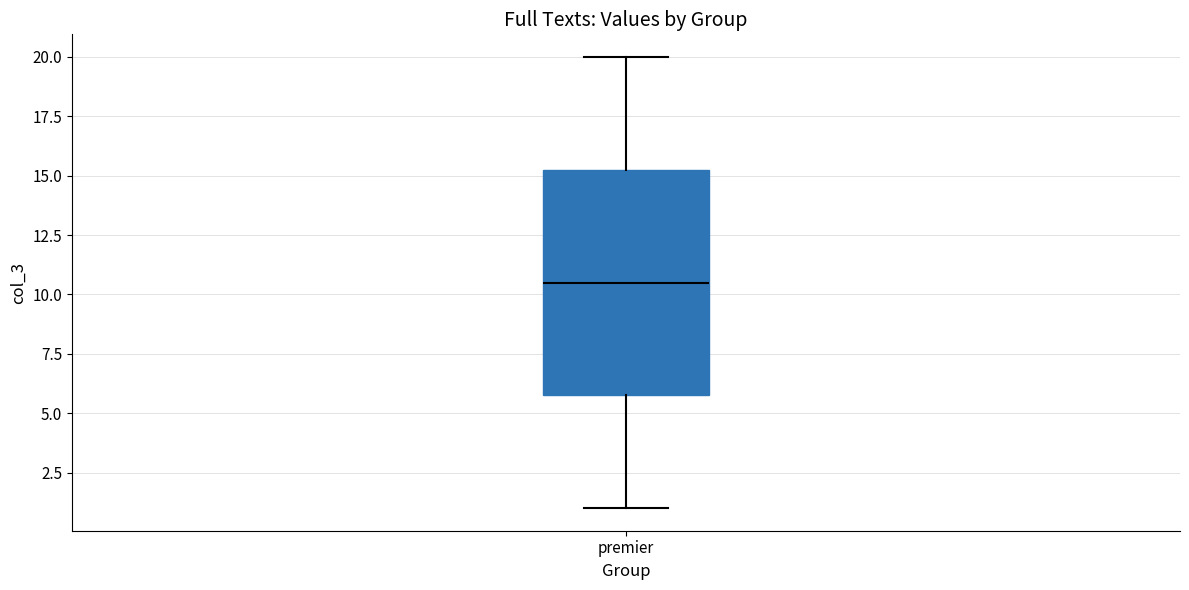

Transcribe this box plot: give where the median line is, the range the box spans, and where the two whiskers end, as read against the y-axis. The values are not printed on the chart, so give them approximately, as read against the axis.

median 10.5, box 6.0 to 15.5, whiskers 1.0 to 20.0